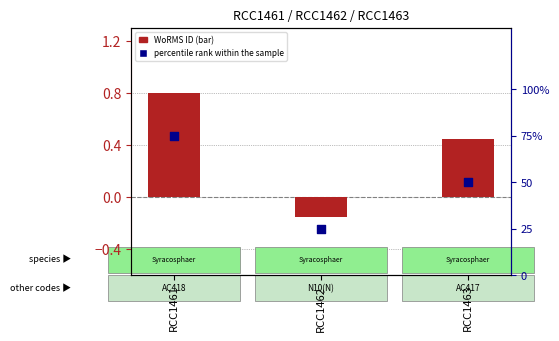

Which series reaches the minimum Y coordinate?

WoRMS ID (normalized)